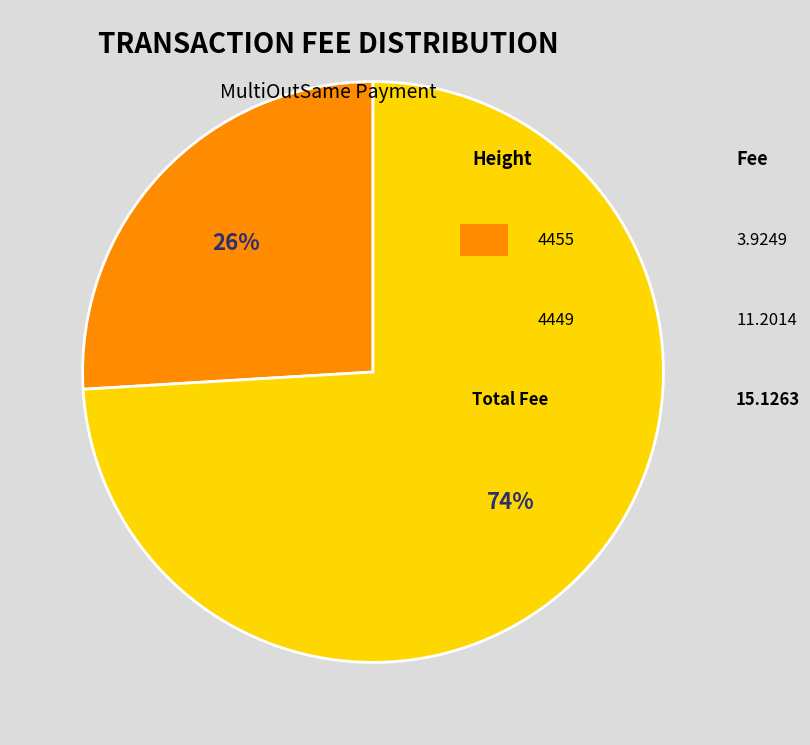

To the nearest percent, what is the difference between the largest and smallest slice percentages?

48%